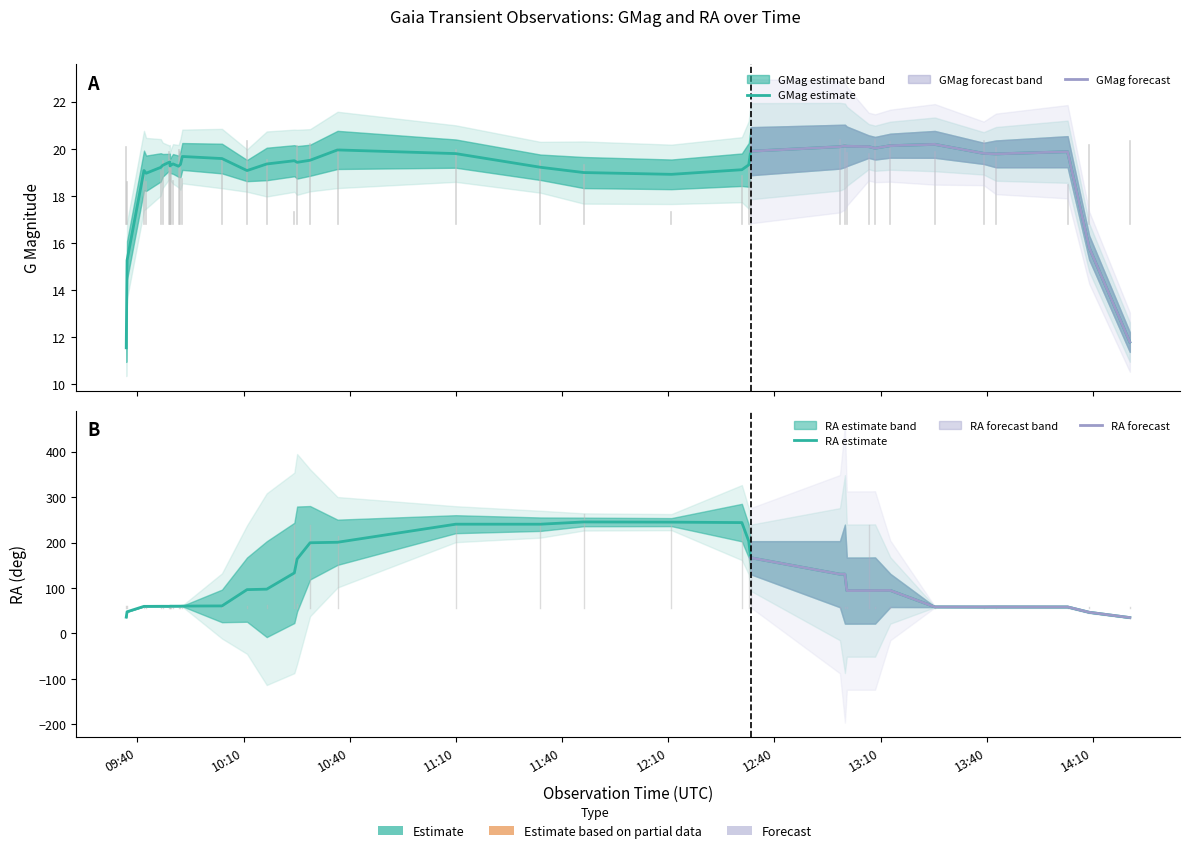

Does the chart have visible grid lines?

No